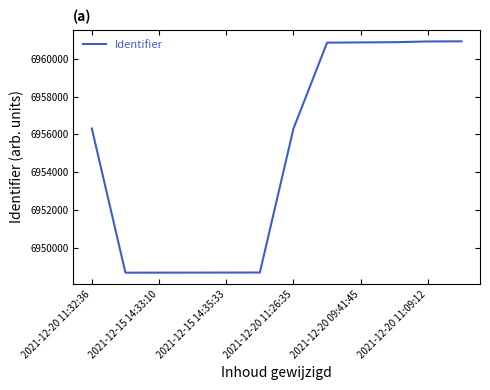

What is the difference between the maximum and minimum values?

12246